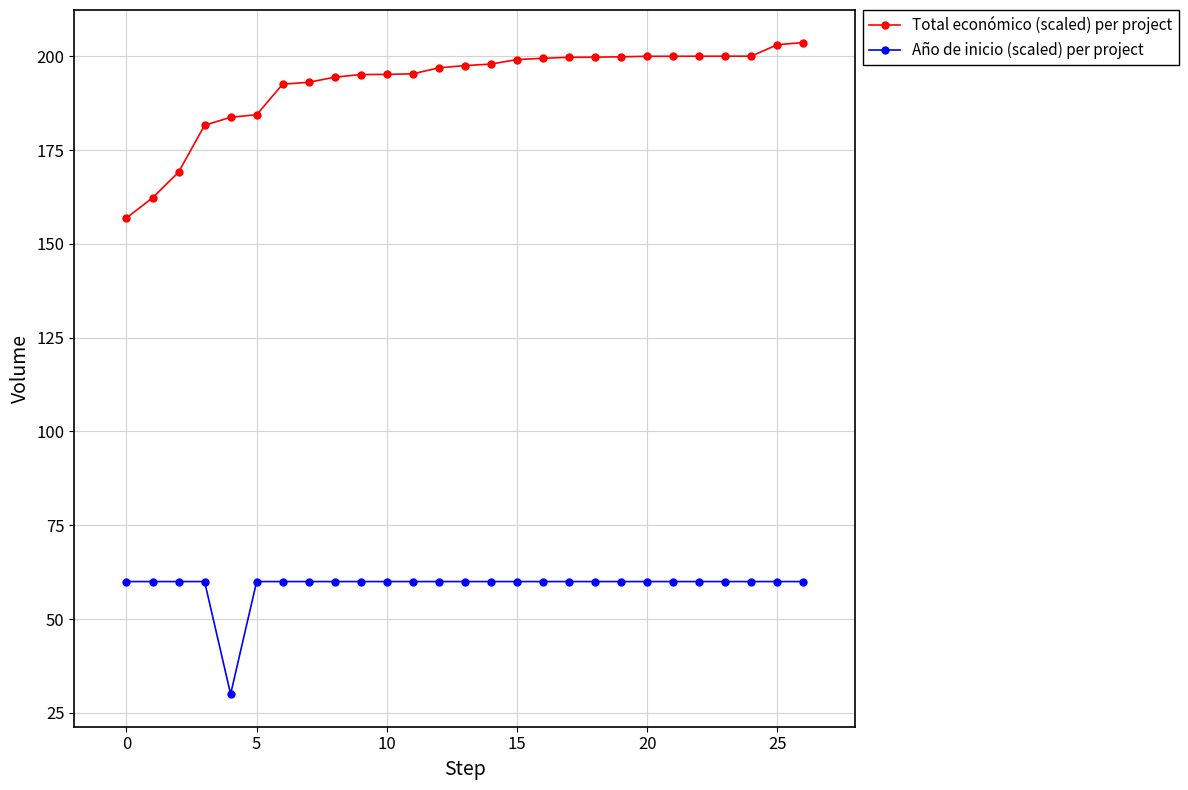

Which series has the largest range (max minus min)?

Total económico (scaled) per project